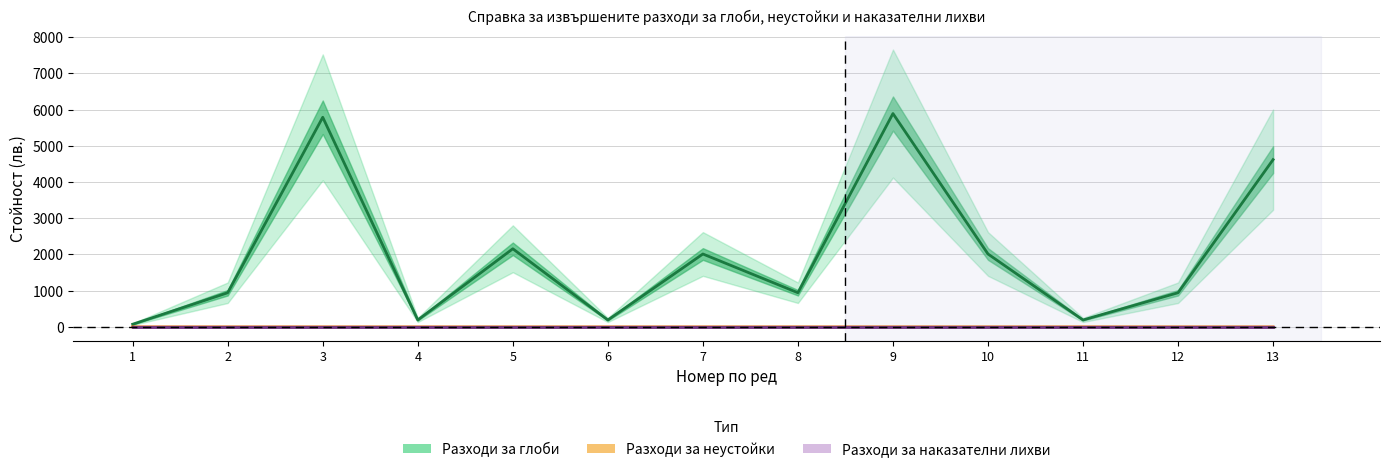

What is the total value across all series at 13?

4618.5